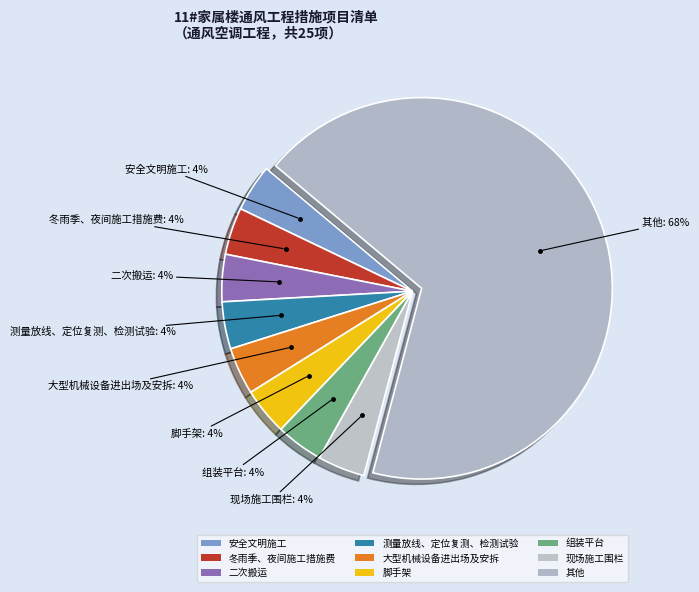

The 大型机械设备进出场及安拆 slice represents 4% of the pie. True or false?

True